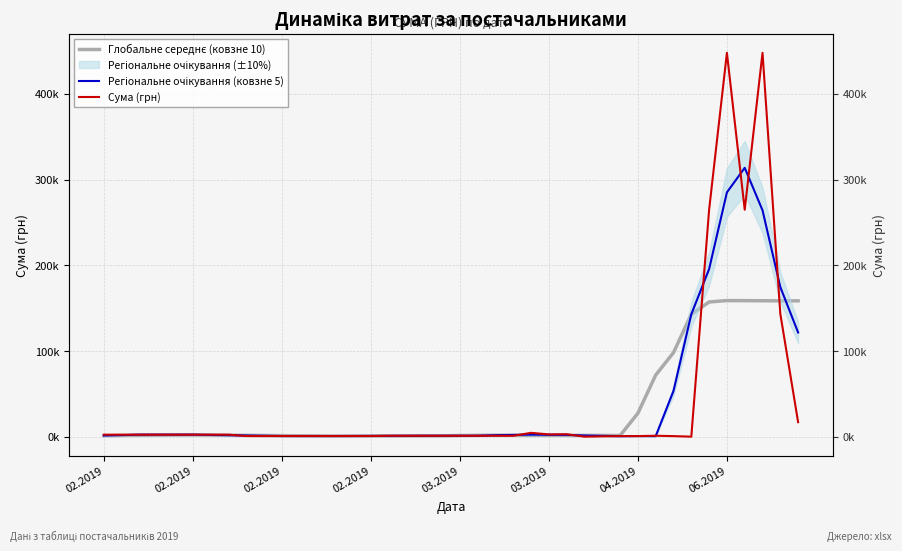

Which has a higher value, 36 or 12?

36